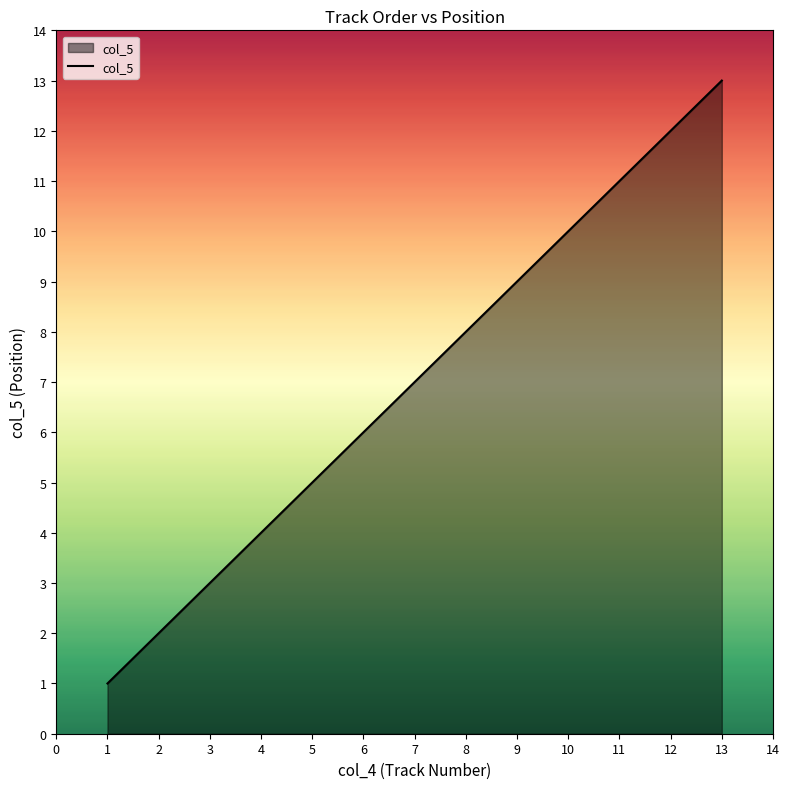

What is the ratio of the value at 6 to the value at 7?

0.9